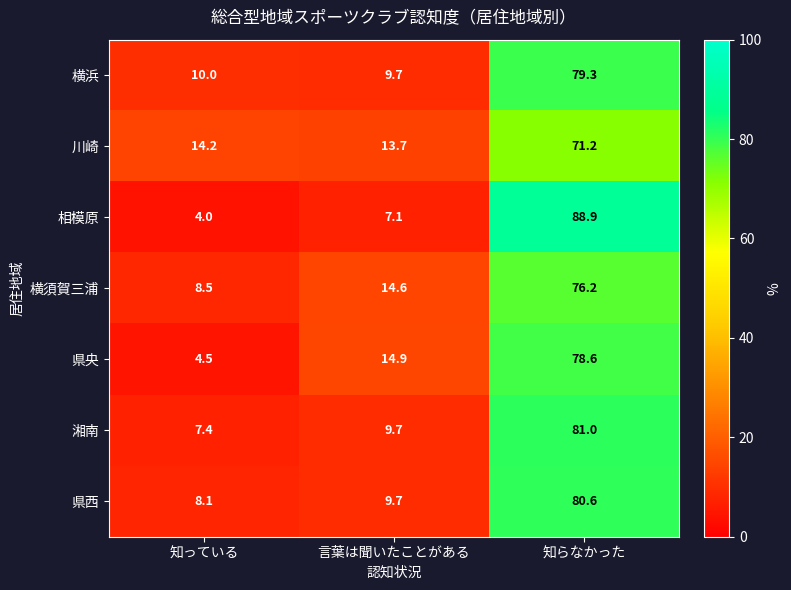

At 知っている, list the series in order from largest to smallest.

川崎, 横浜, 横須賀三浦, 県西, 湘南, 県央, 相模原